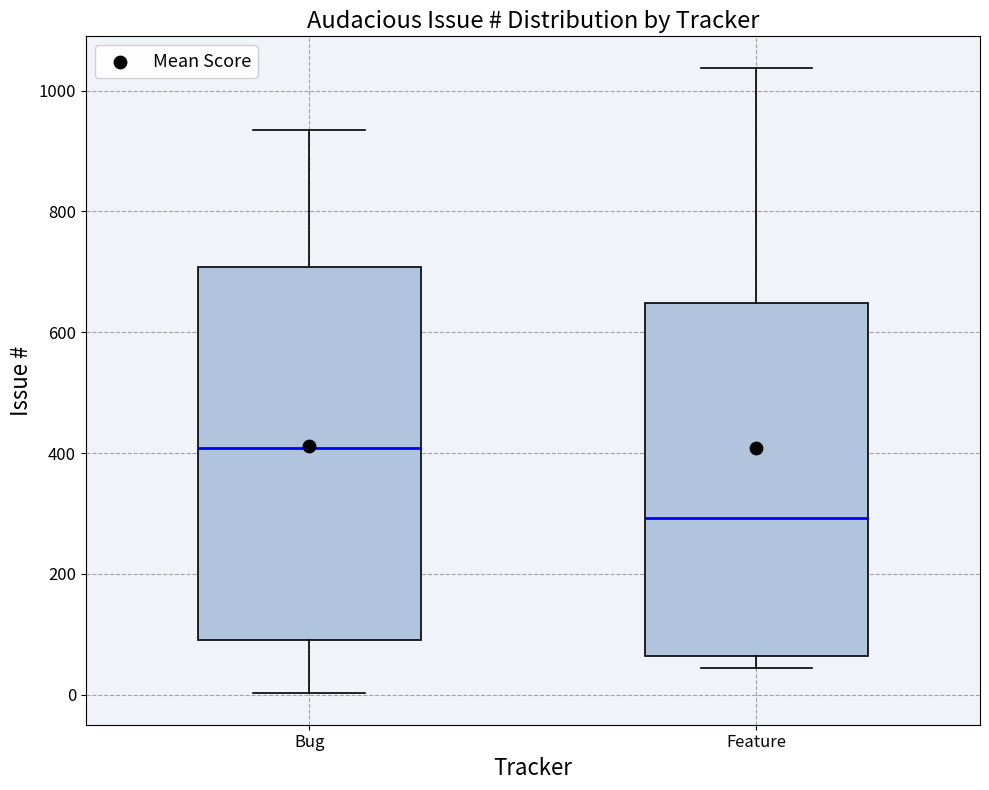

Reading left to right, transcribe this box plot: for each box, give where its median line is, the range the box spans, and where its two whiskers end, as read against the y-axis. The values are not printed on the chart, so give them approximately, as read against the axis.

Bug: median 400, box 100 to 700, whiskers 0 to 940
Feature: median 300, box 60 to 640, whiskers 40 to 1040